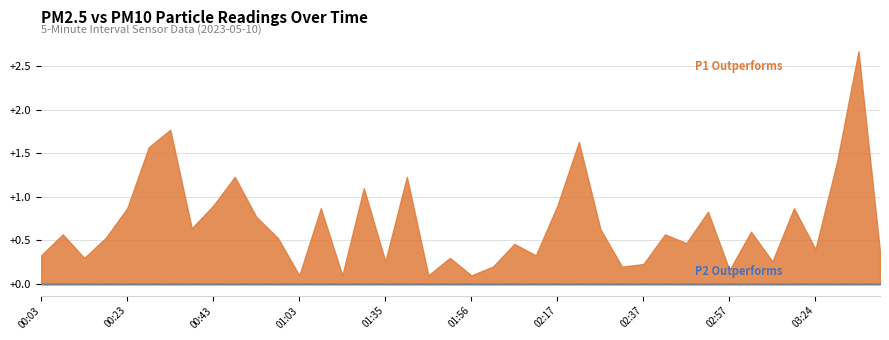

Is the value of P1 at 02:07 greater than the value of P2 at 01:46?

Yes